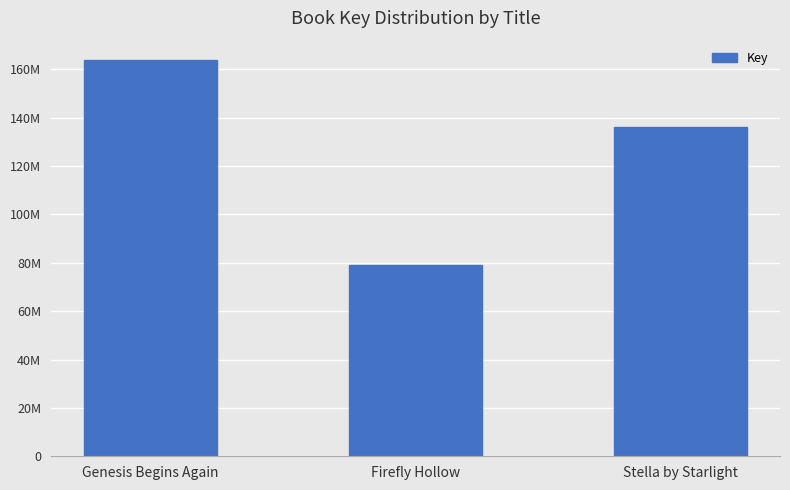

What is the label of the 1st bar from the left?

Genesis Begins Again